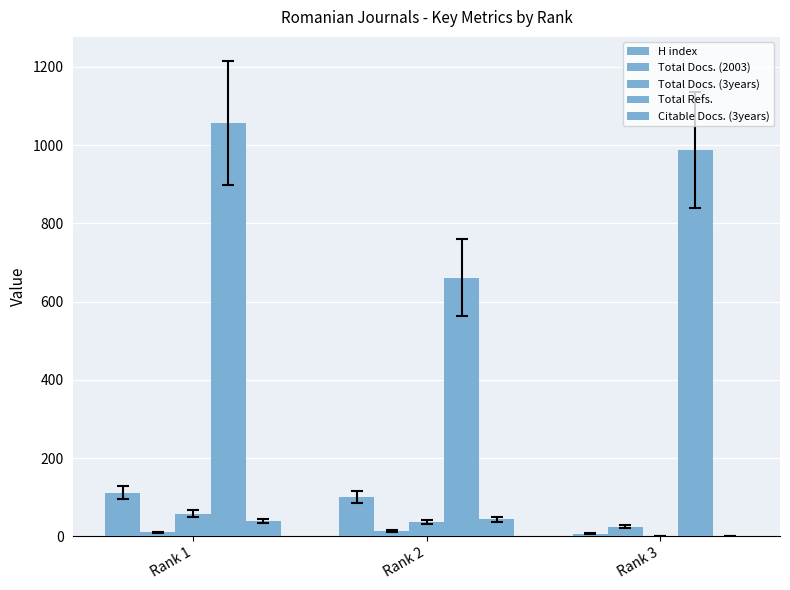

At which label is Total Refs. closest to 859?

Rank 3